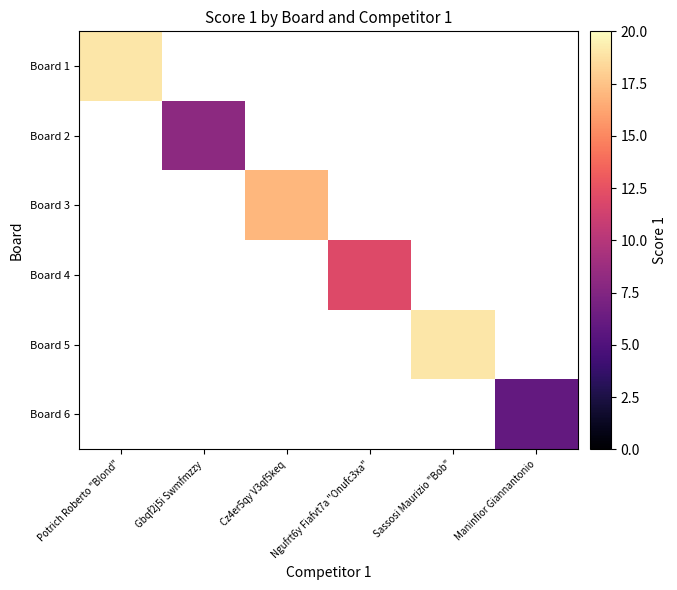

At how many categories does at least one series exceed 6?

5